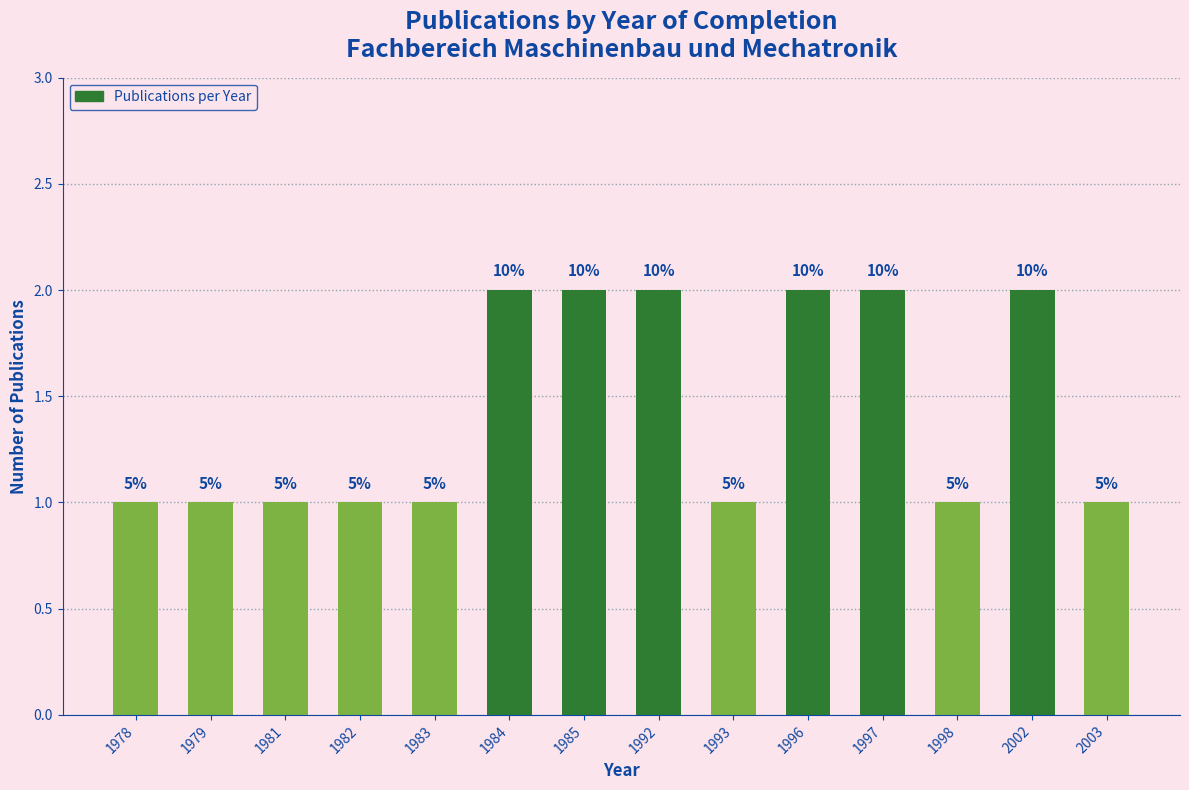

What is the average value?

1